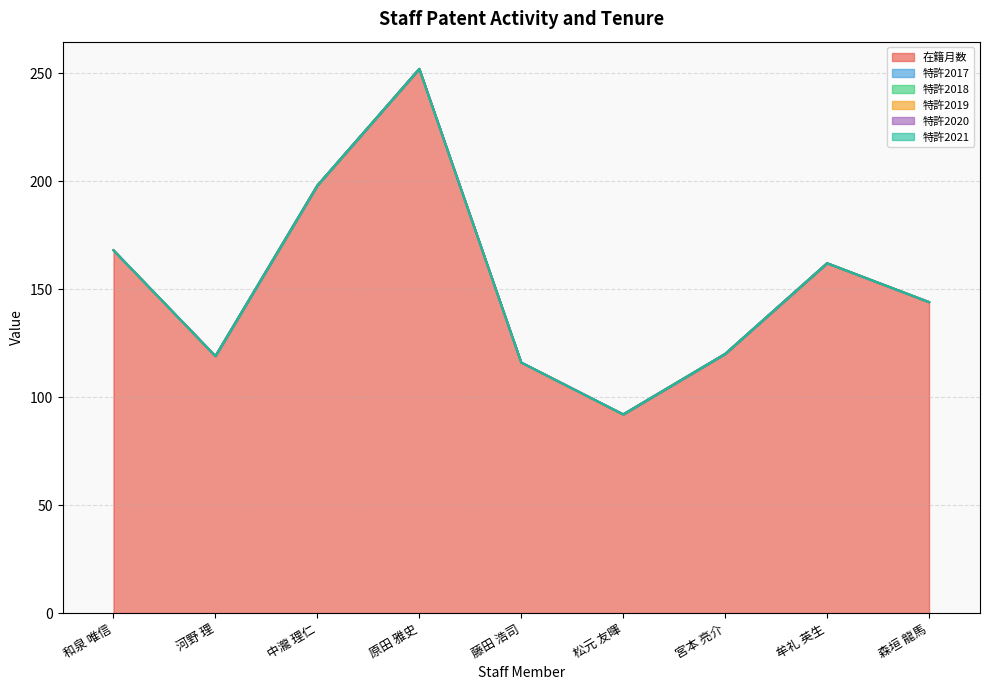

Between 宮本 亮介 and 藤田 浩司, which is larger?

宮本 亮介